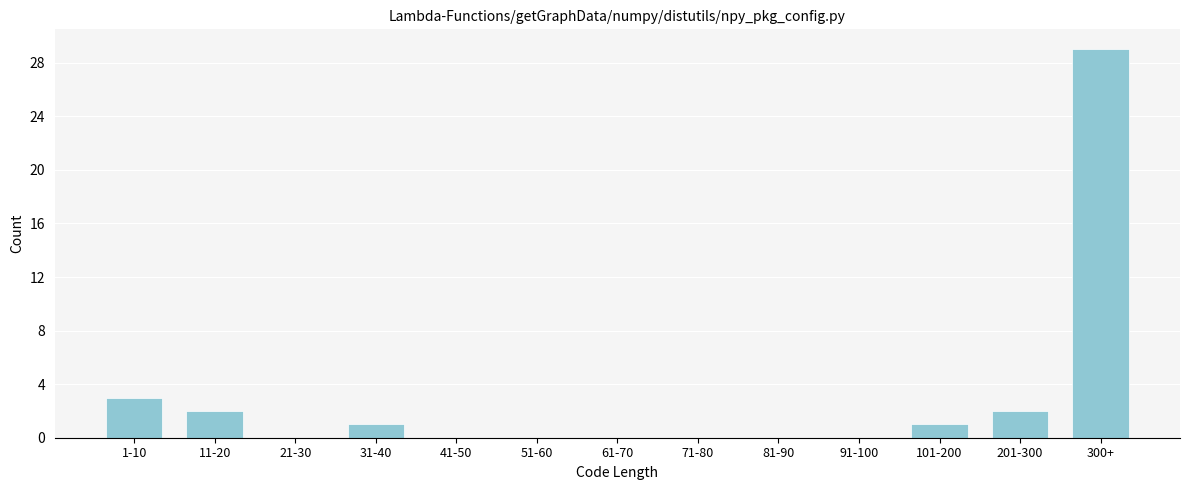

Reading right to left, transcribe all the data shown in this chart.

300+=29	201-300=2	101-200=1	91-100=0	81-90=0	71-80=0	61-70=0	51-60=0	41-50=0	31-40=1	21-30=0	11-20=2	1-10=3